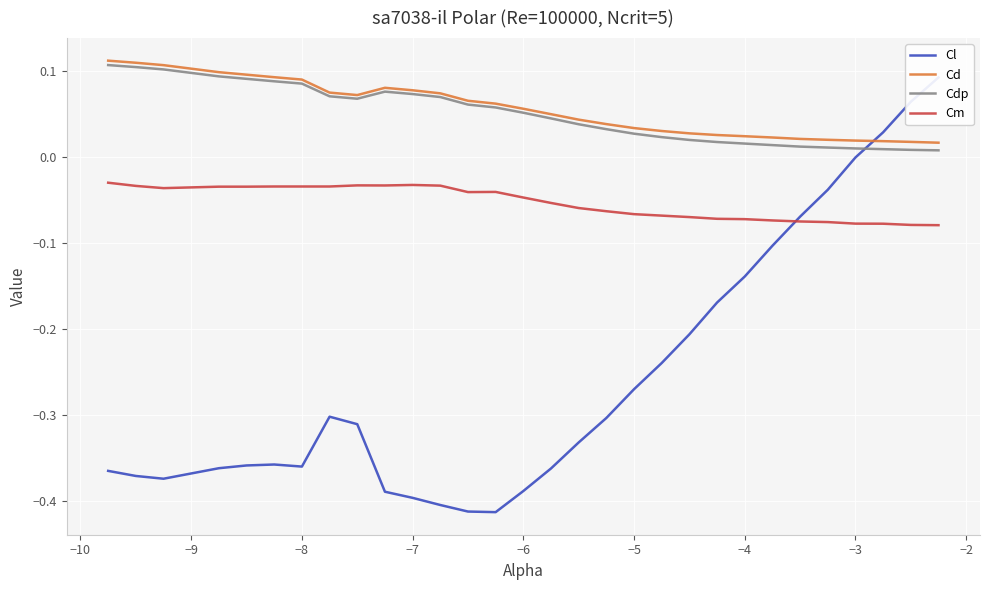

What is the value of the Cm point at the 26th from the left?

-0.1